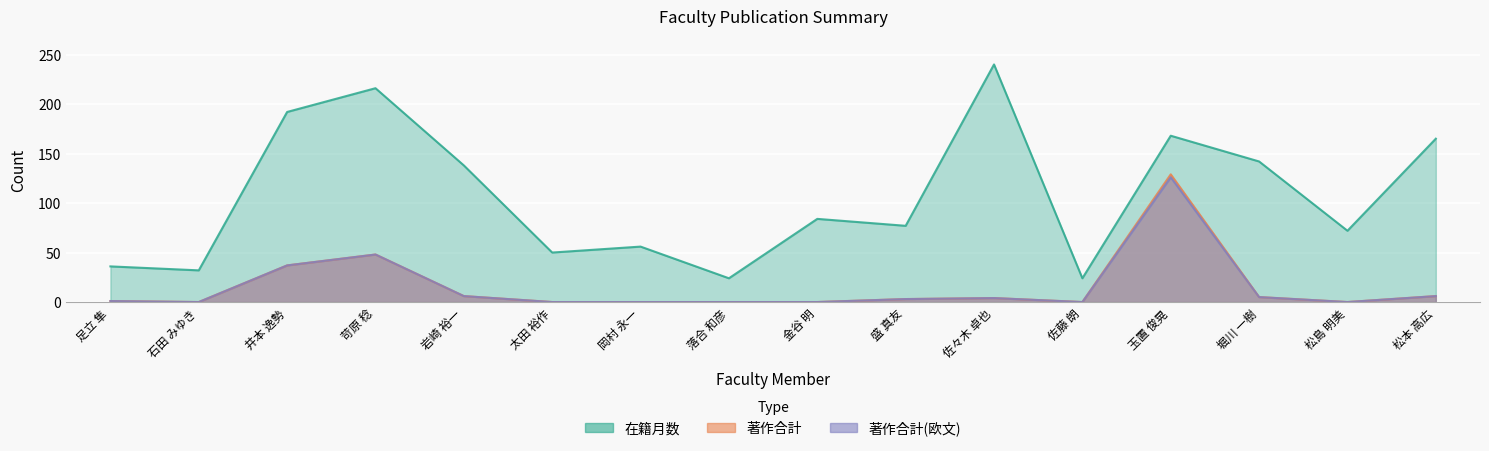

Where does the 在籍月数 series first go above 84?

井本 逸勢